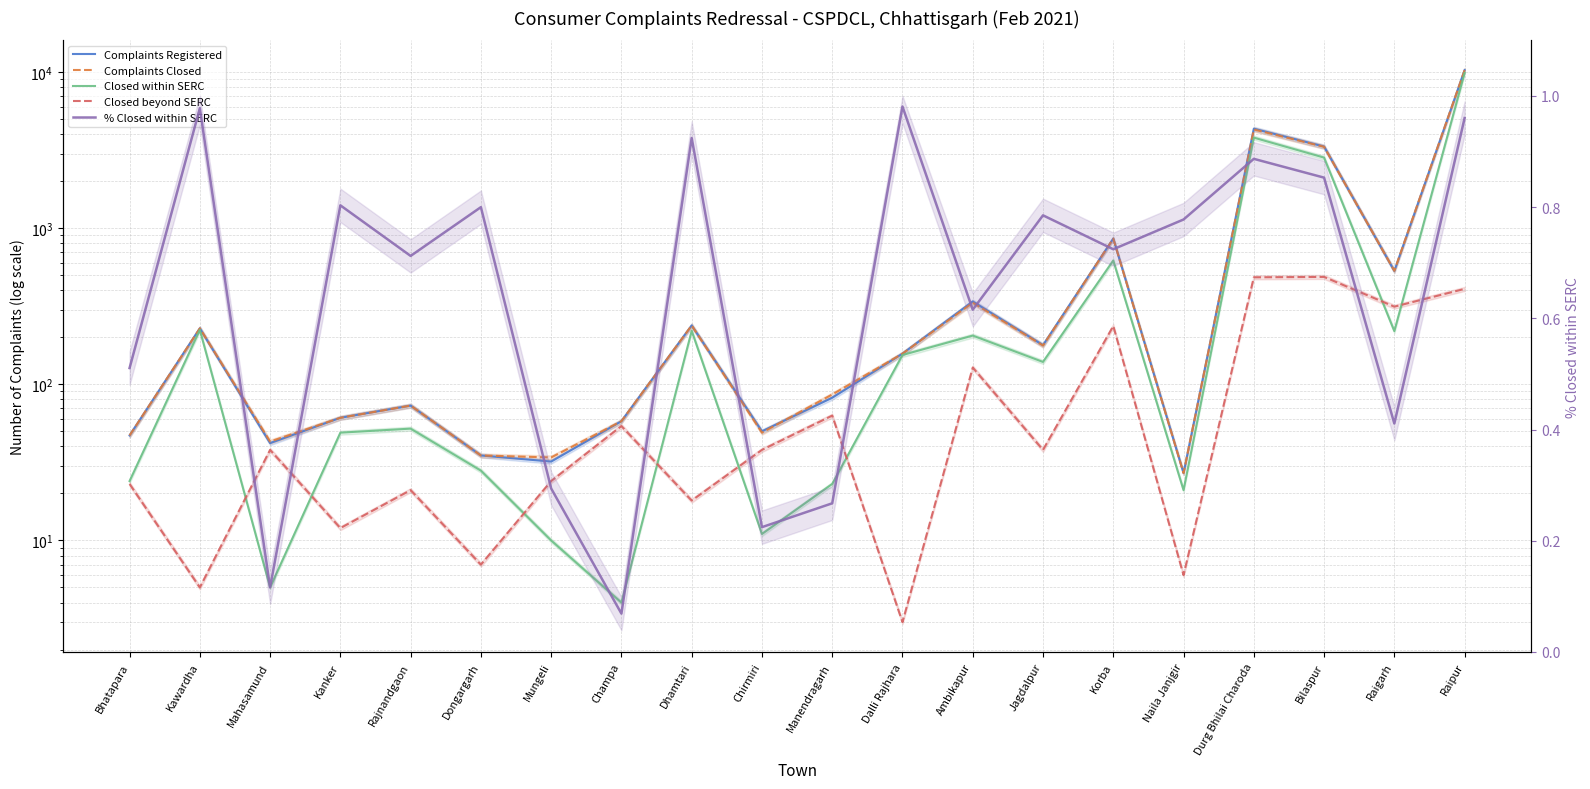

Rank the series at Rajnandgaon from lowest to highest value.

% Closed within SERC, Closed beyond SERC, Closed within SERC, Complaints Registered, Complaints Closed